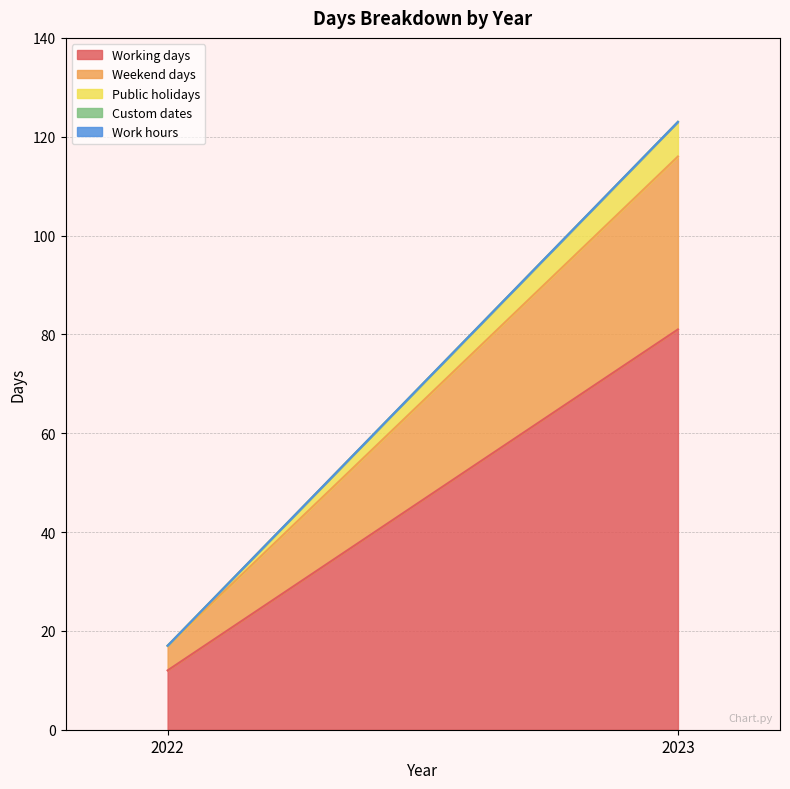

Reading left to right, transcribe all the data shown in this chart.

Working days: 12	81
Weekend days: 5	35
Public holidays: 0	7
Custom dates: 0	0
Work hours: 0	0